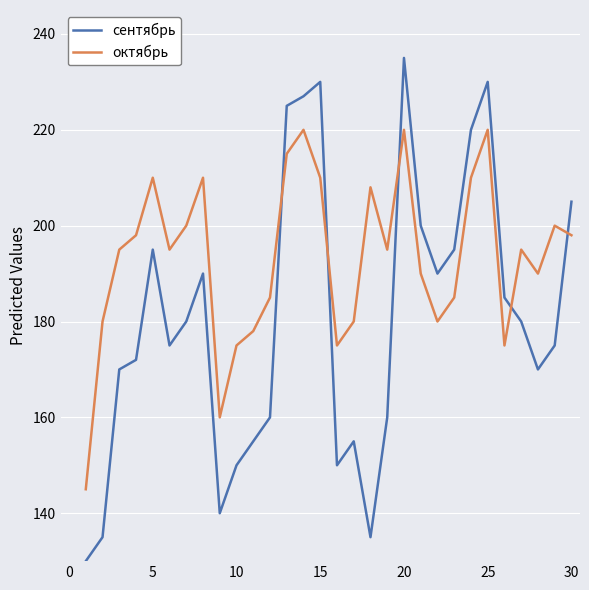

Which series has the largest total across all categories?

октябрь